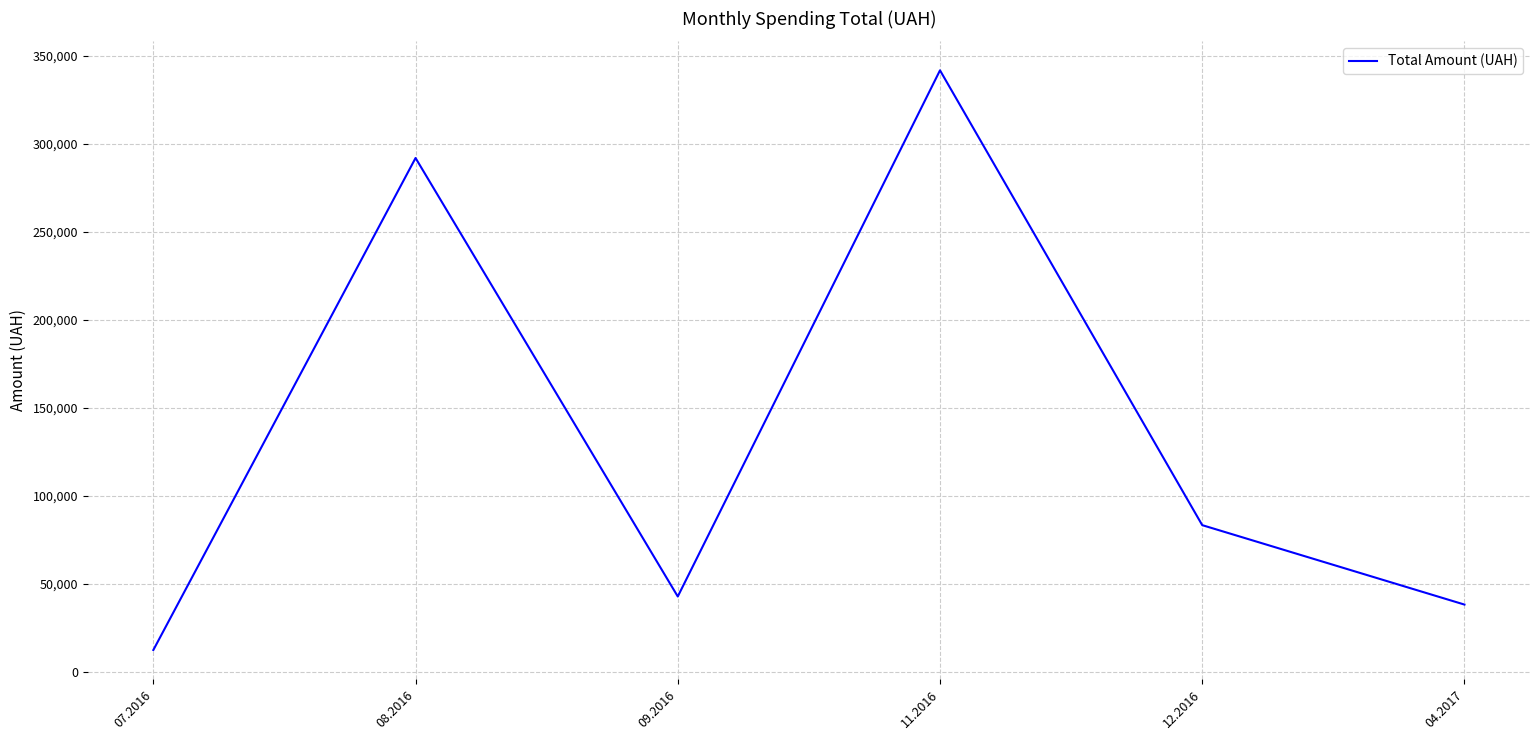

How many values are below 83462?

3